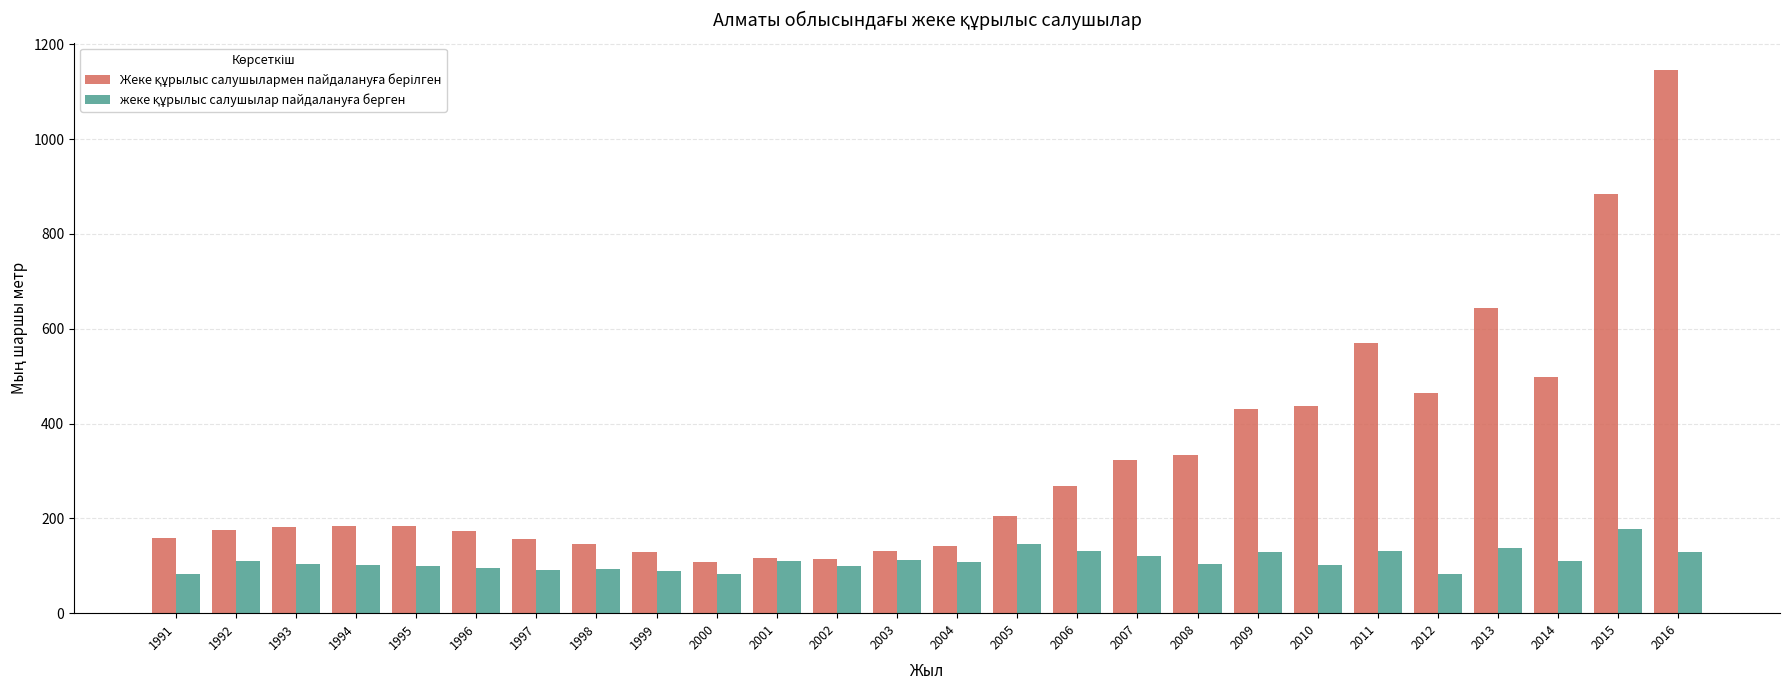

Does the chart contain stacked bars?

No